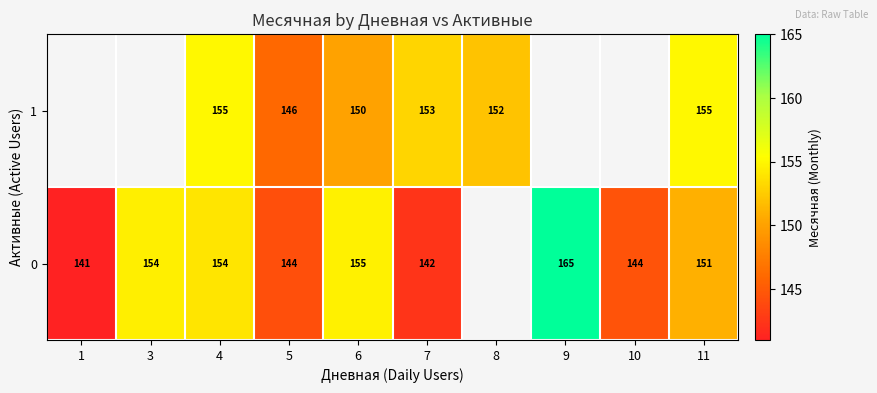

At 4, list the series in order from smallest to largest.

0, 1